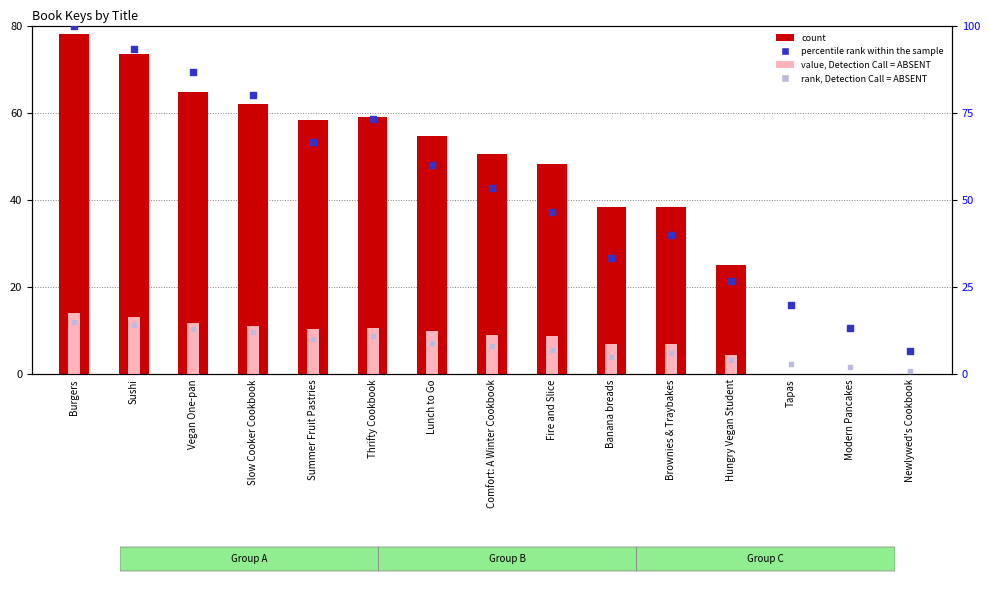

Which series reaches the maximum Y coordinate?

percentile rank within the sample